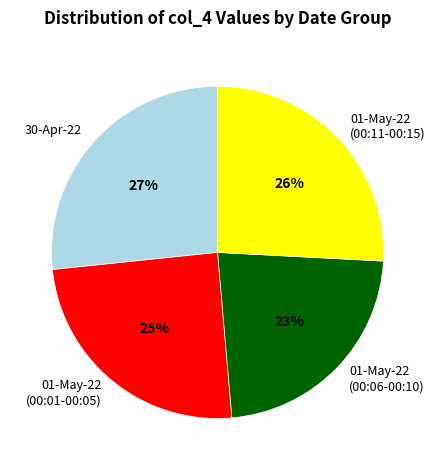

To the nearest percent, what is the combined percentage of 30-Apr-22 and 01-May-22 (00:11-00:15)?

52%